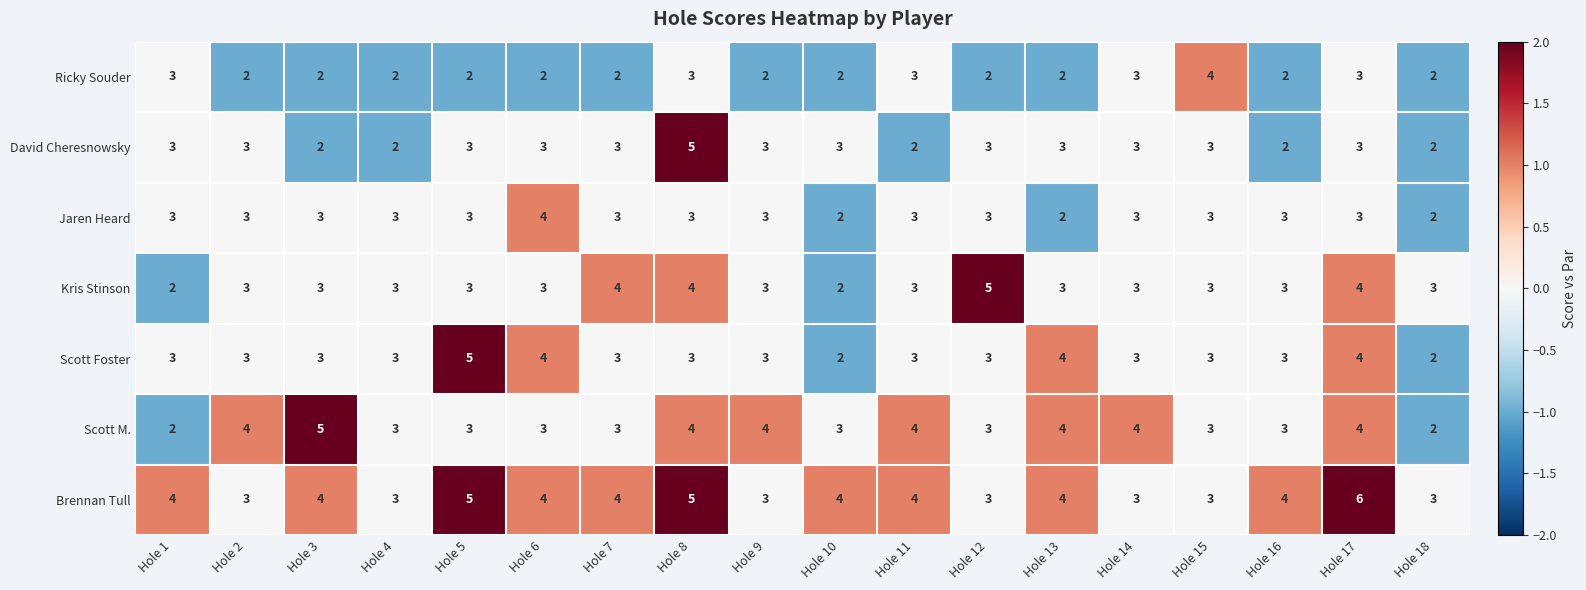

What is the approximate value of Jaren Heard at Hole 11?

3